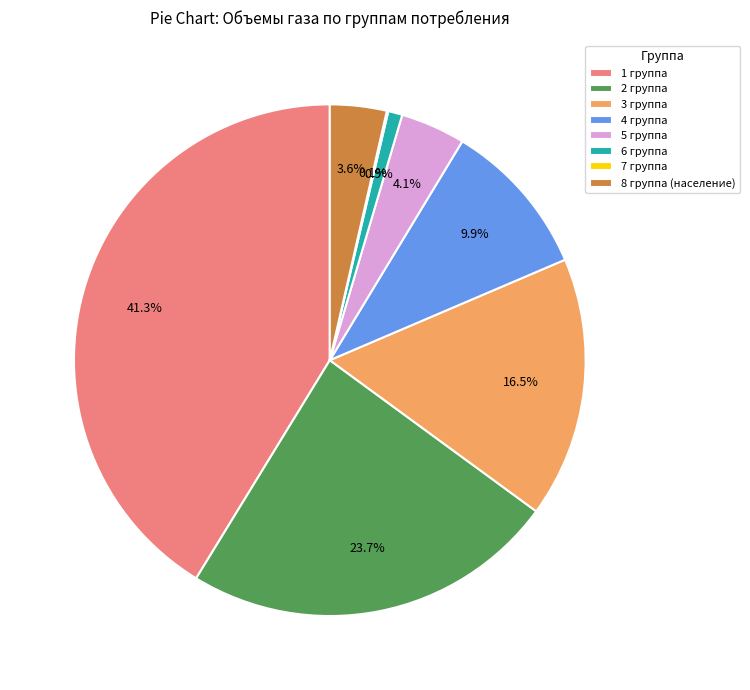

Is the sum of 2 группа and 5 группа greater than half?

No